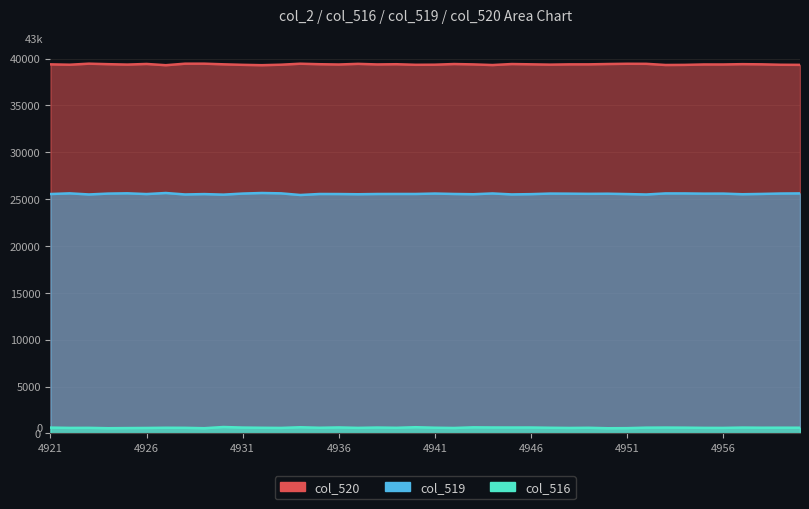

Which has a higher value, 4943 or 4930?

4930